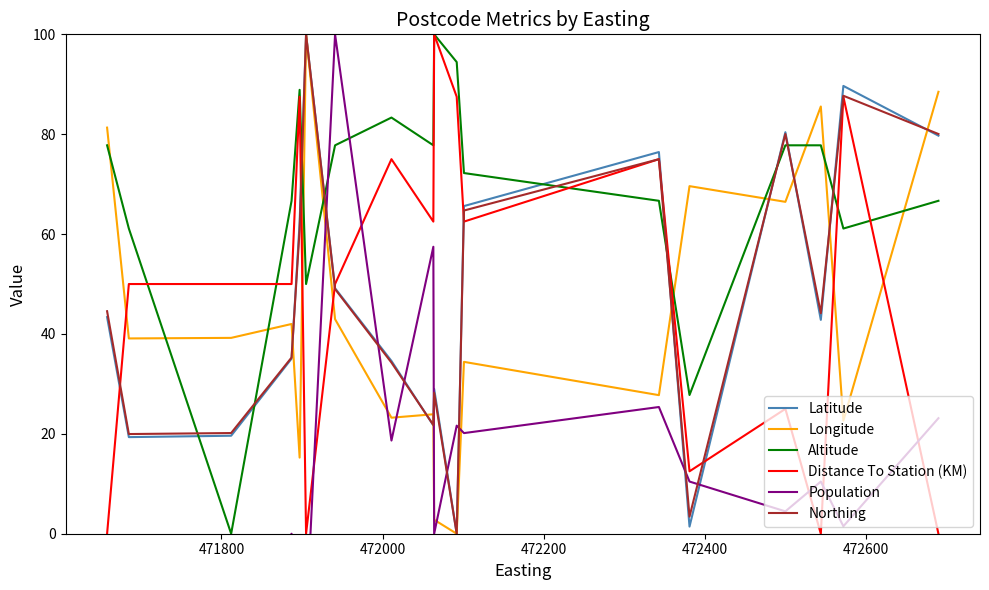

What is the sum of all Longitude values?

804.7